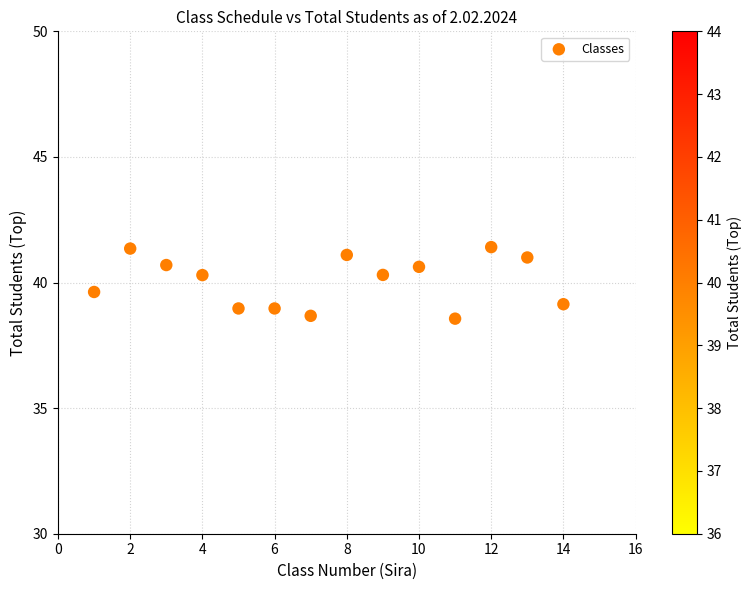

What is the range of X values (max minus min)?

13.0